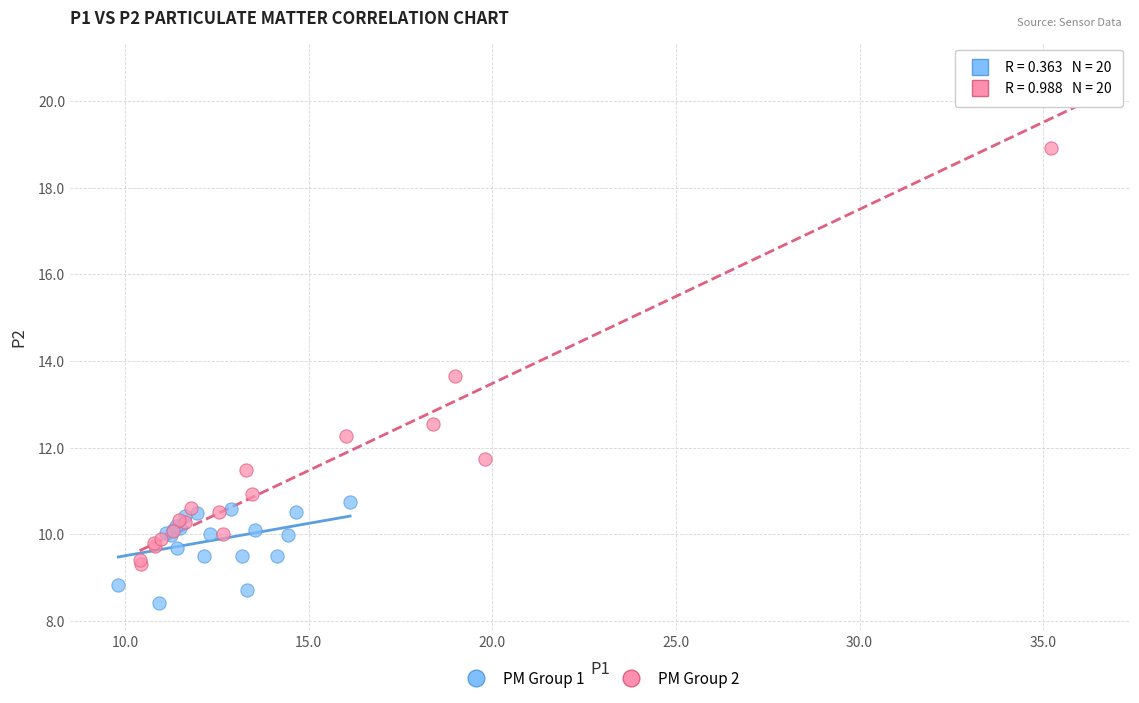

Which series has the largest Y range (max minus min)?

PM Group 2